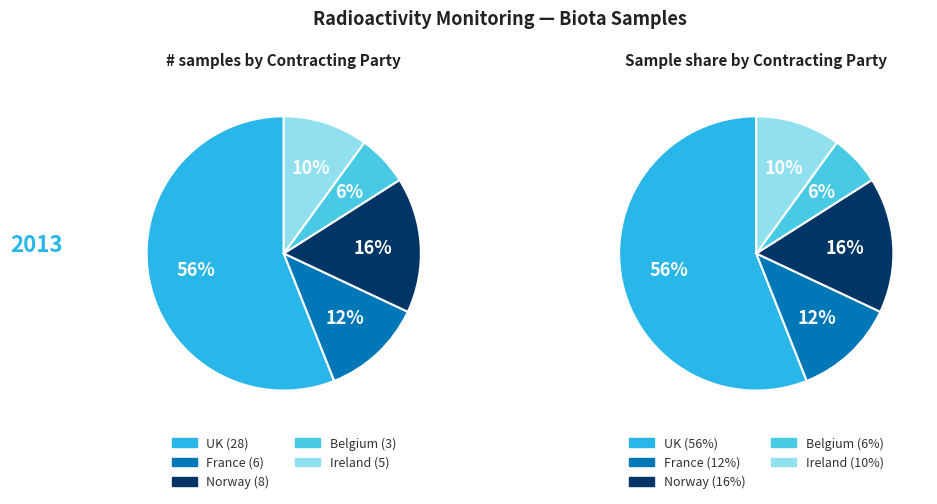

What portion of the pie excludes Ireland?

90.0%